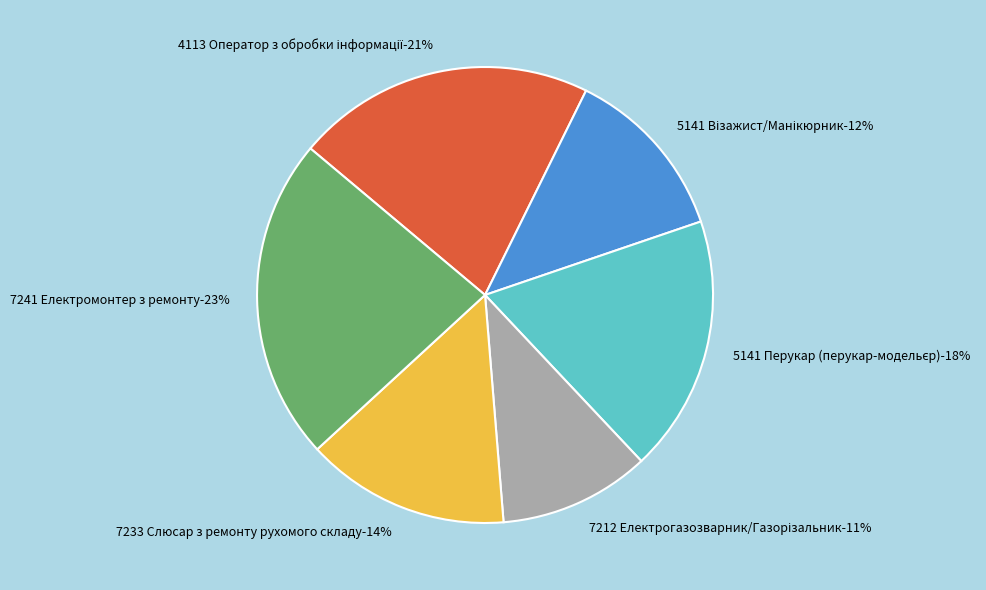

Is it true that 7212 Електрогазозварник/Газорізальник is 3% of the pie?

False